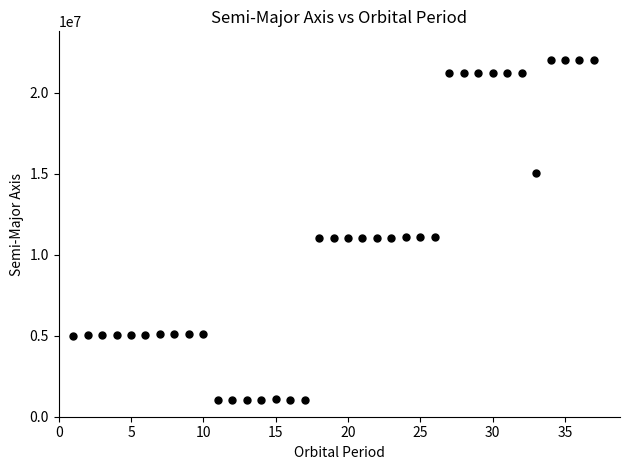

What is the range of Y values (max minus min)?

21020539